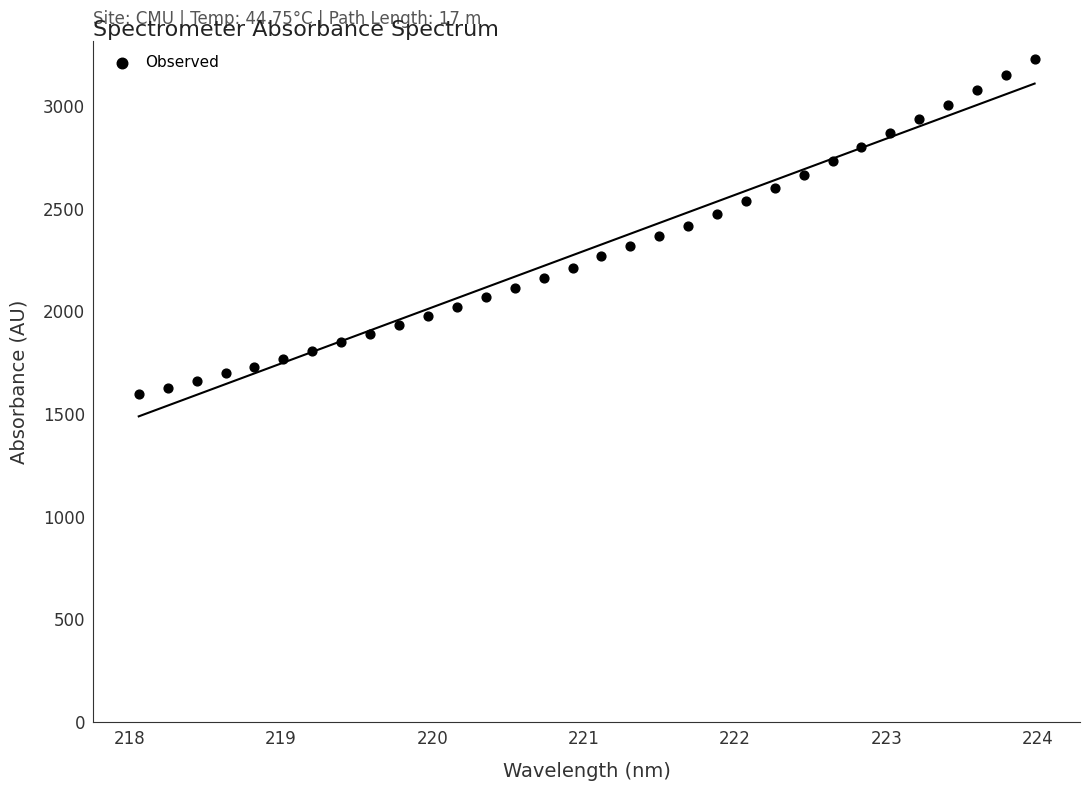

What is the range of Y values (max minus min)?

1632.8